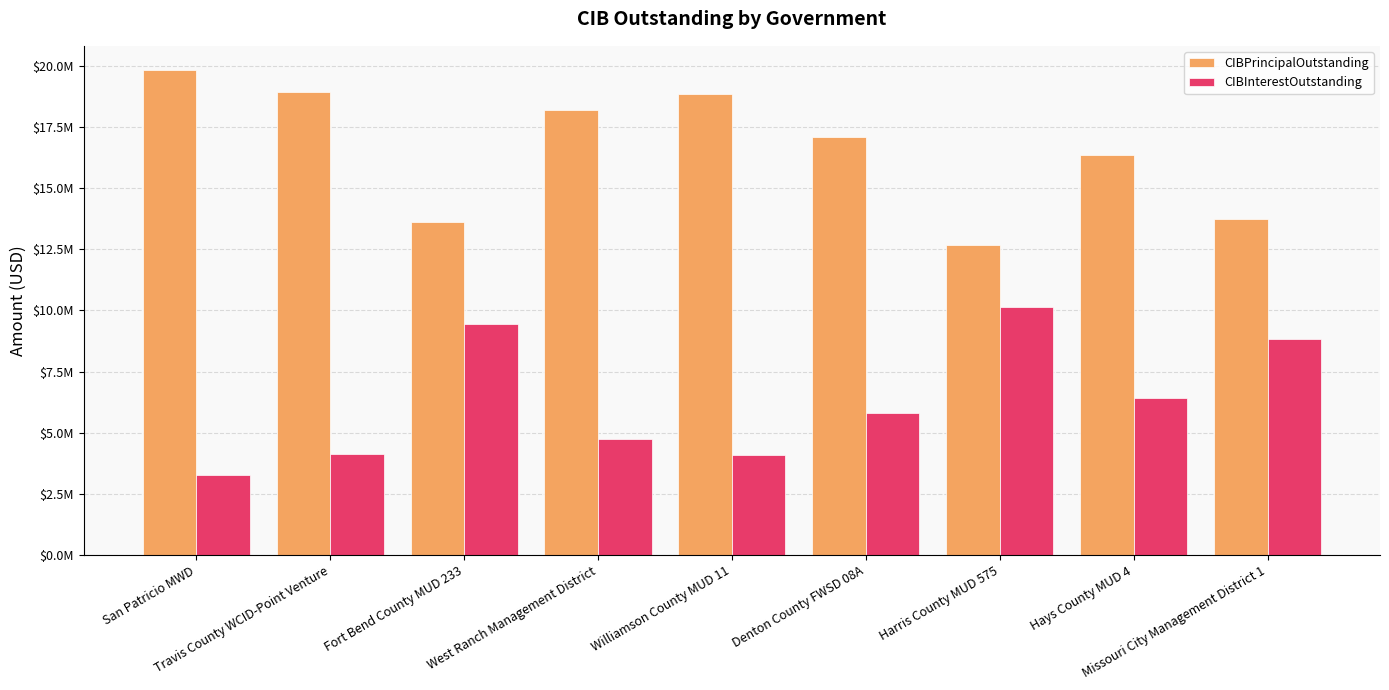

What is the label of the 2nd bar from the left?

Travis County WCID-Point Venture